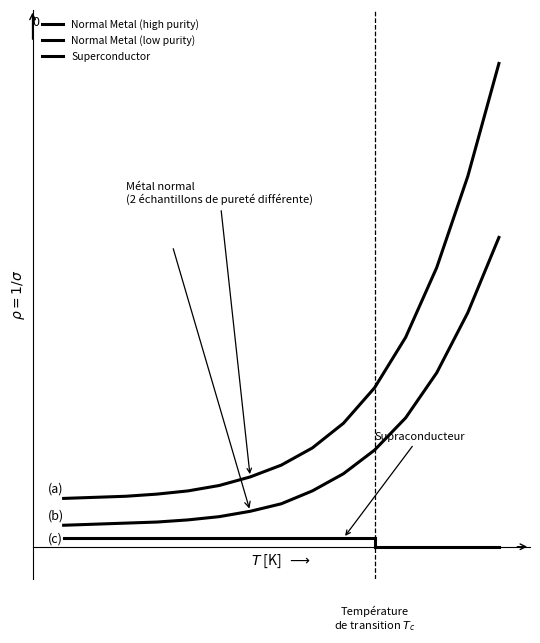

What is the sum of all Normal Metal (low purity) values?

12.1